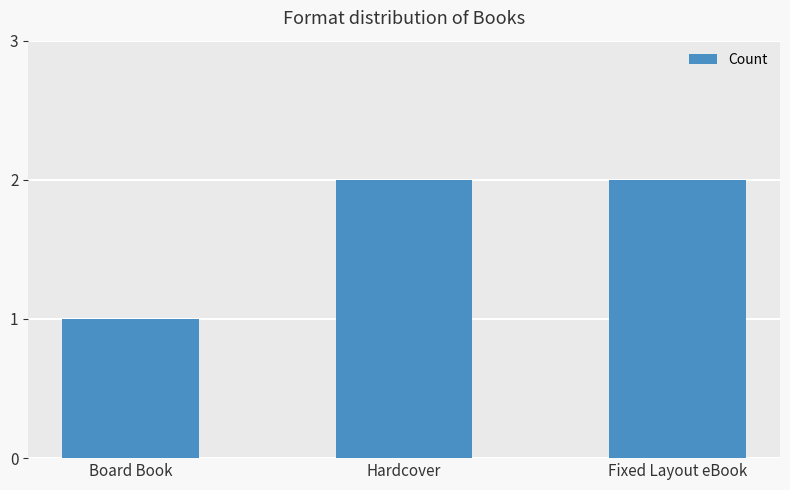

What position from the left is Fixed Layout eBook?

3